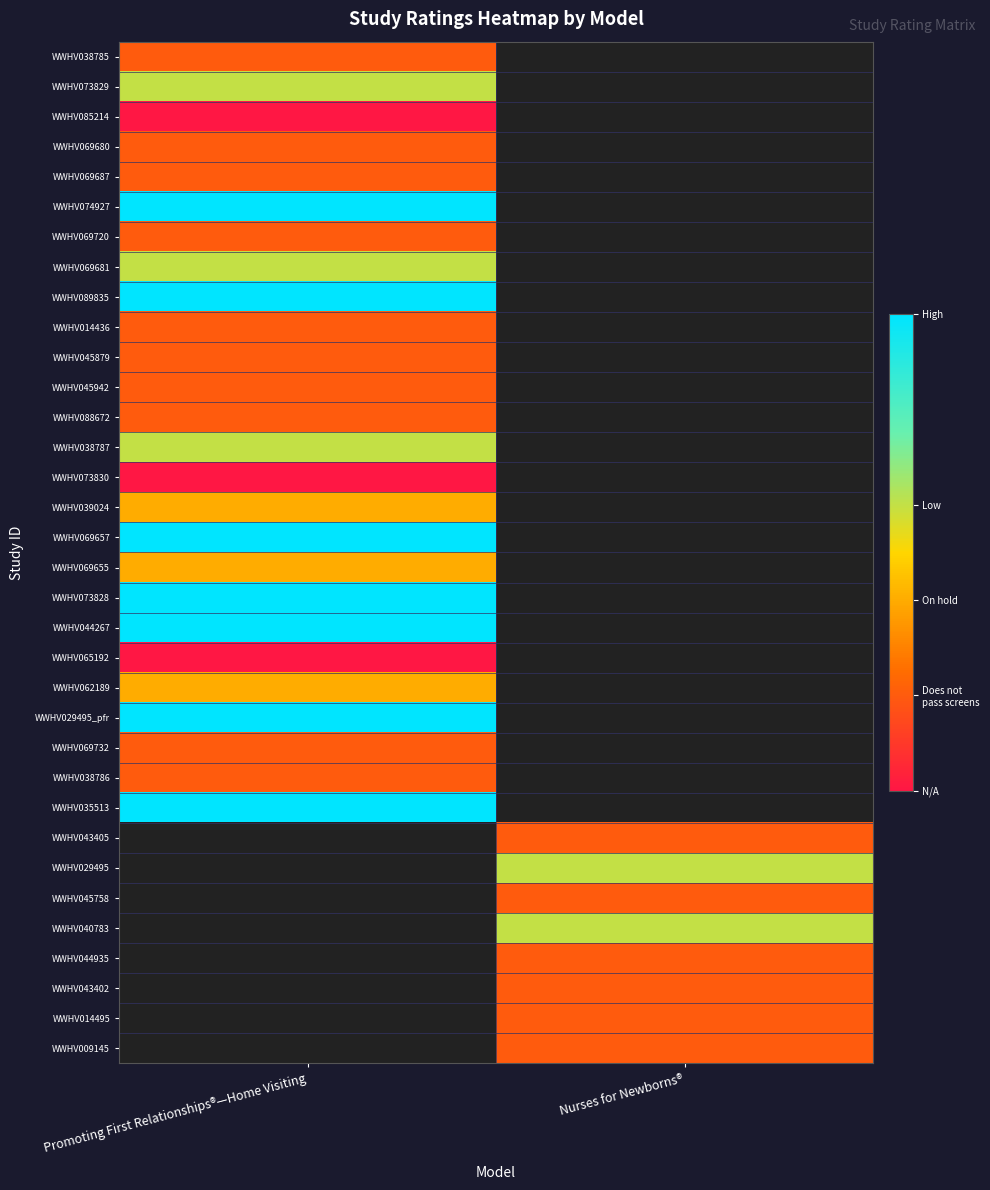

What is the minimum value shown in the chart?

-1.0